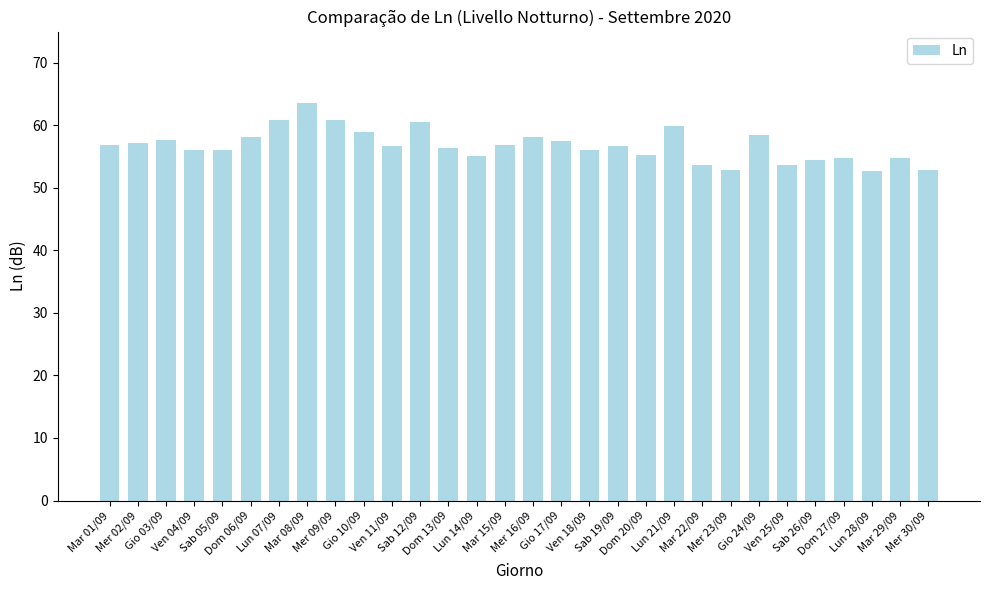

The chart shows a value of 56.7 at Sab 19/09. True or false?

True